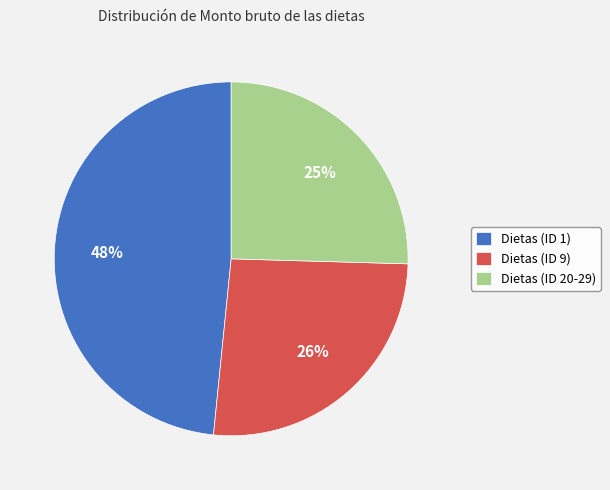

Is there any slice that represents more than half of the pie?

No